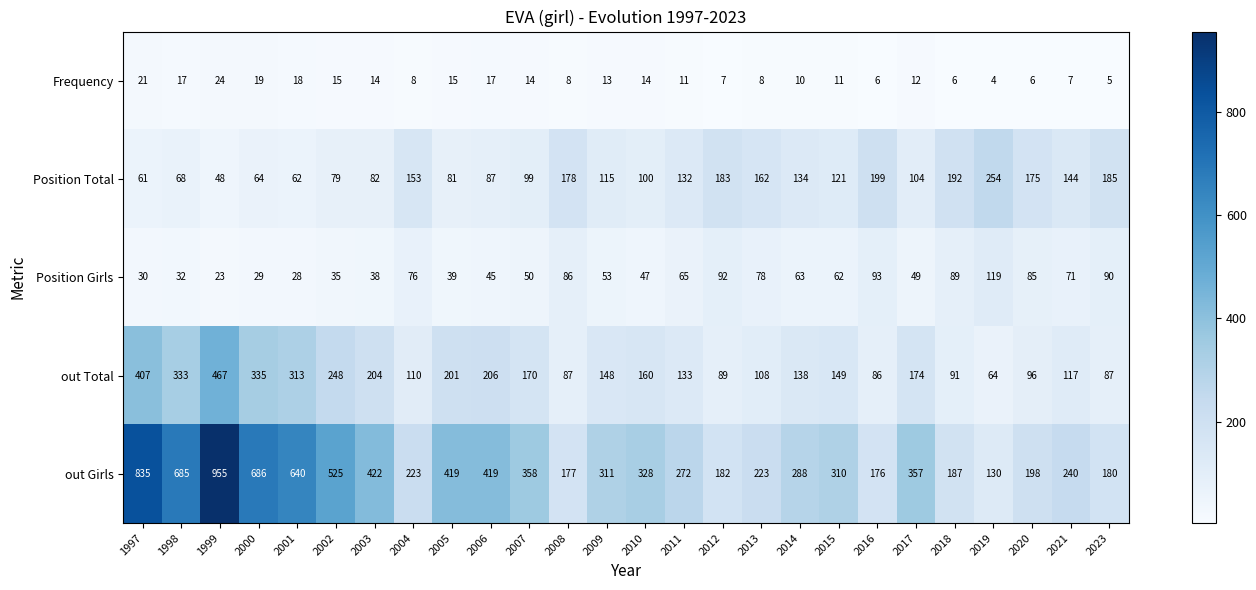

What value does the out Girls series have at 2015, to the nearest 100?

300